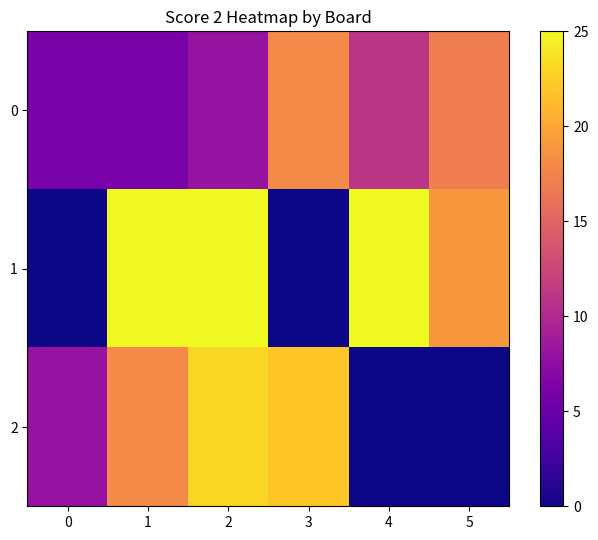

Which series has the largest total across all categories?

1